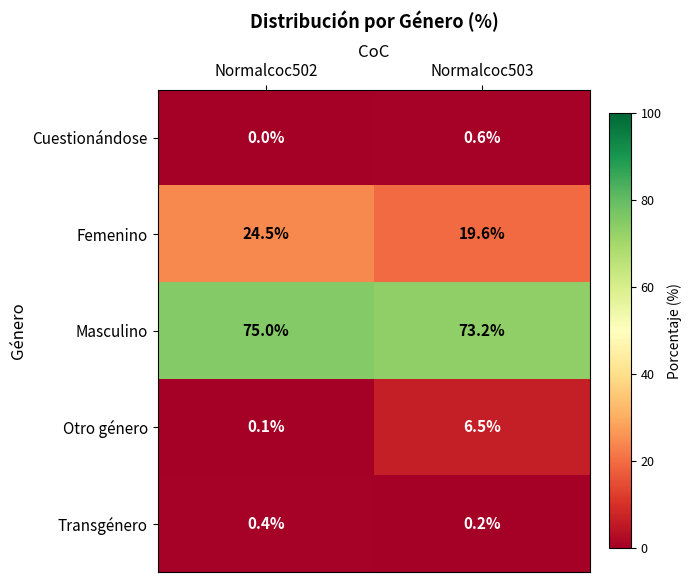

The Otro género series shows 1.4 at Normalcoc503. True or false?

False